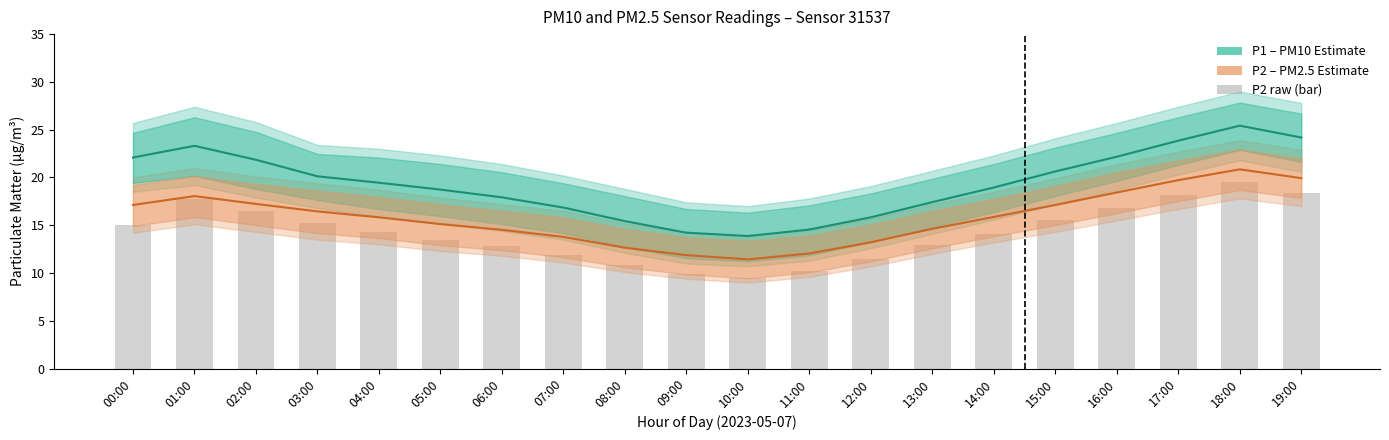

Which series has the largest total across all categories?

P1 (PM10)